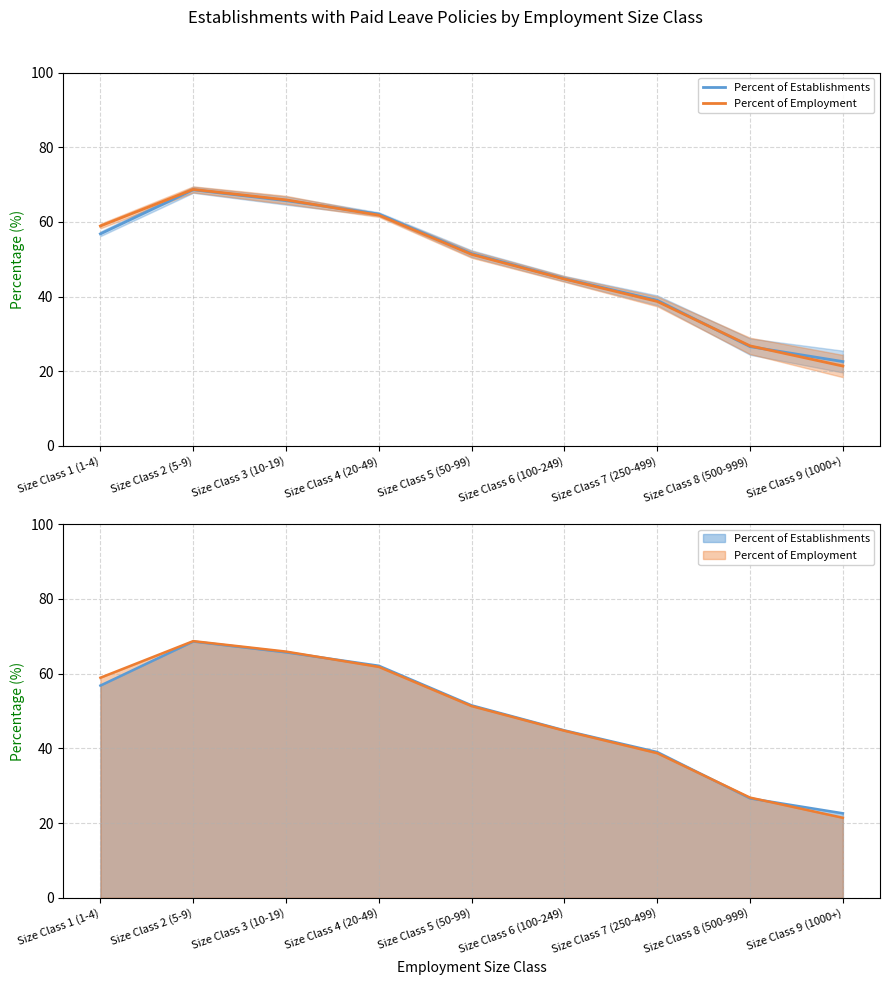

Which label corresponds to the smallest value in the chart?

Size Class 9 (1000+)